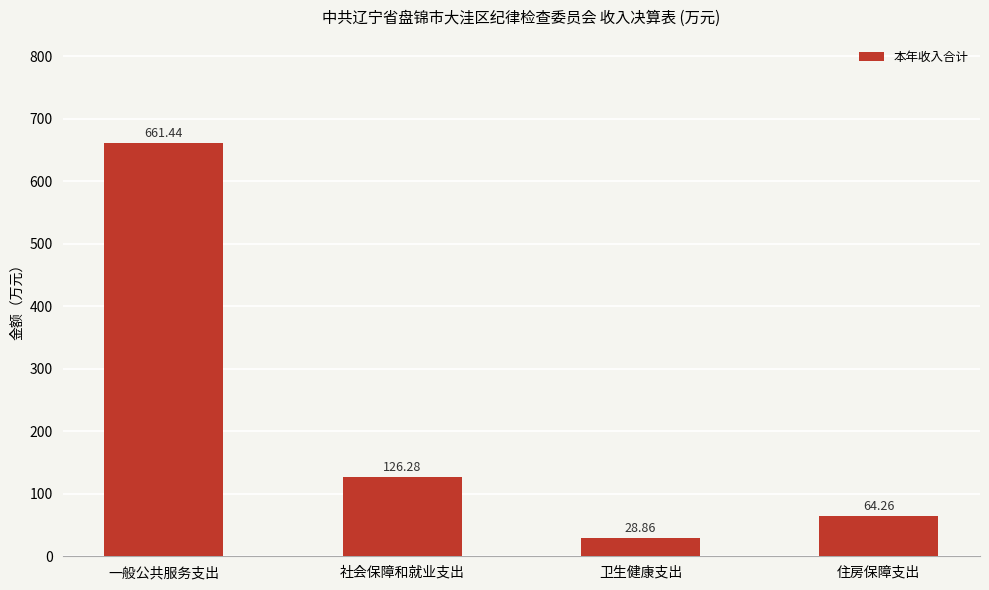

How many bars are there in total?

4